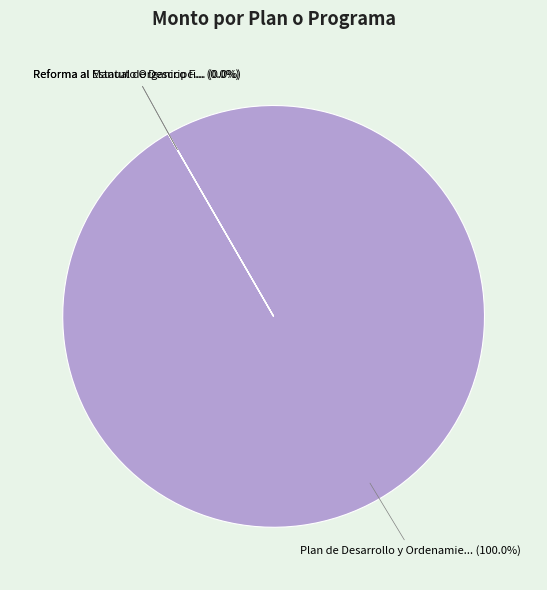

The Plan de Desarrollo y Ordenamiento Territorial slice represents 89% of the pie. True or false?

False